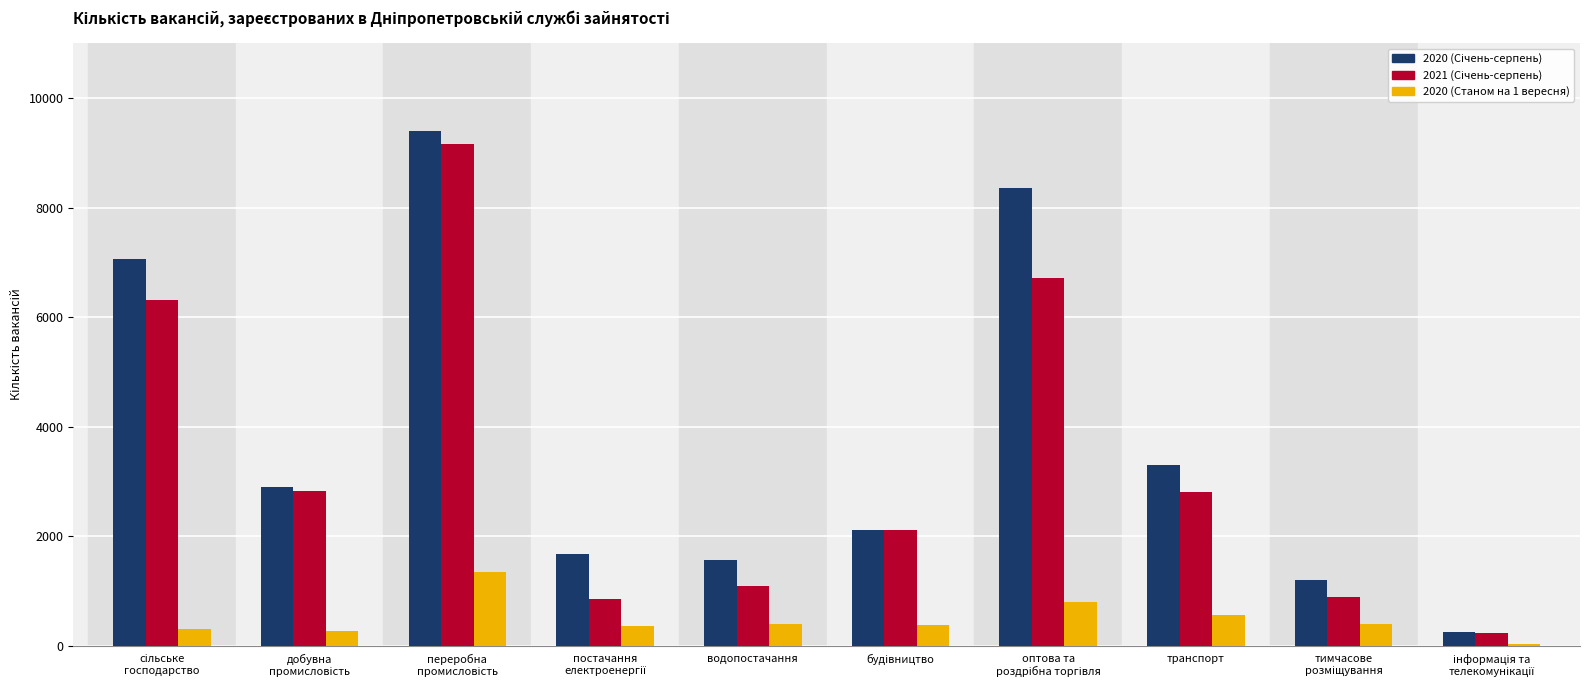

What is the greatest value displayed?

9393